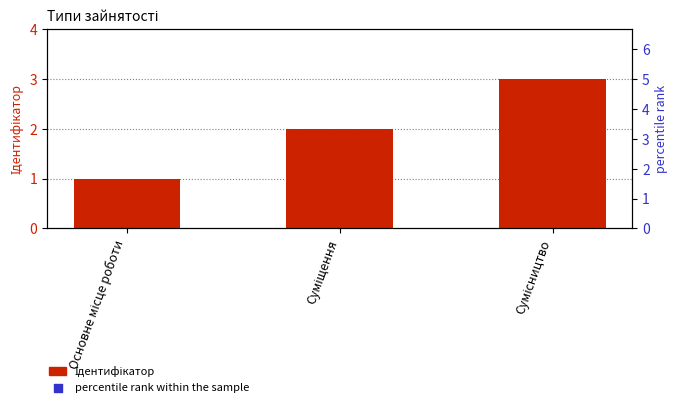

Which series has the largest total across all categories?

percentile rank within the sample